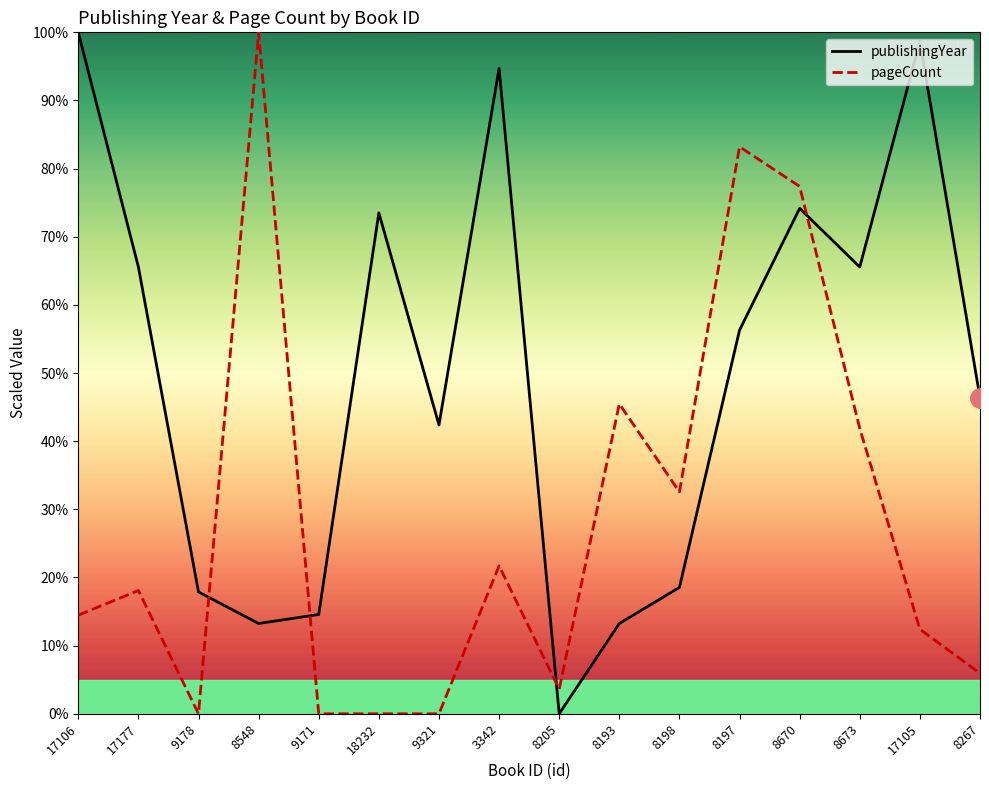

How many intersections are there between publishingYear and pageCount?

4